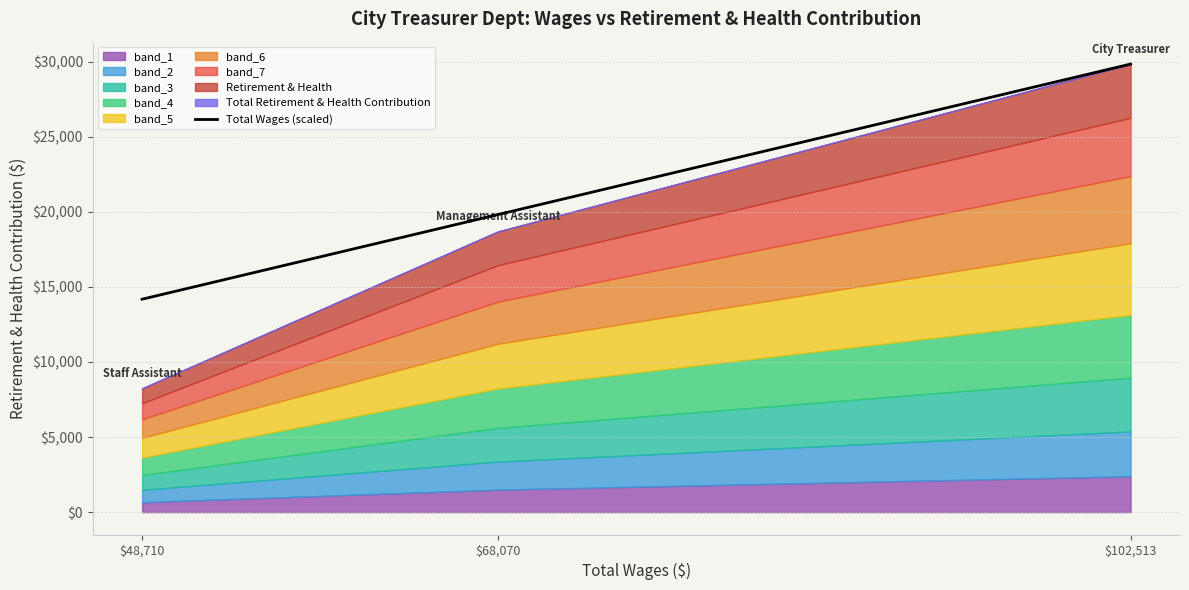

What position from the right is $102,513?

1